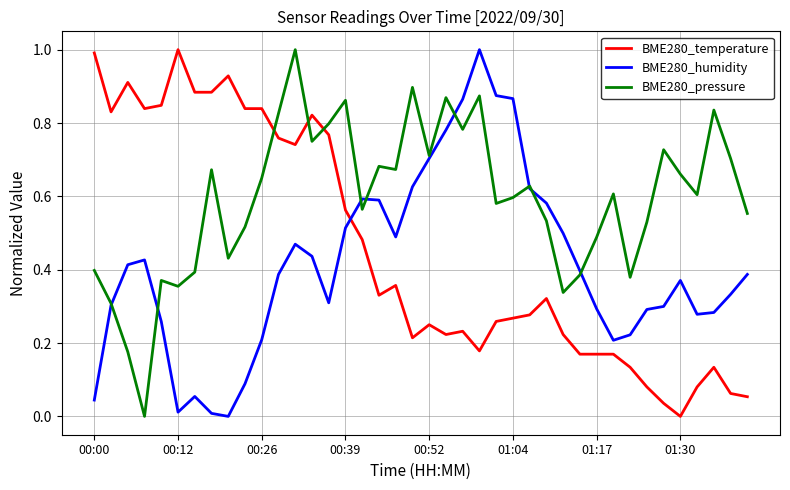

What are all the series names shown in the legend?

BME280_temperature, BME280_humidity, BME280_pressure